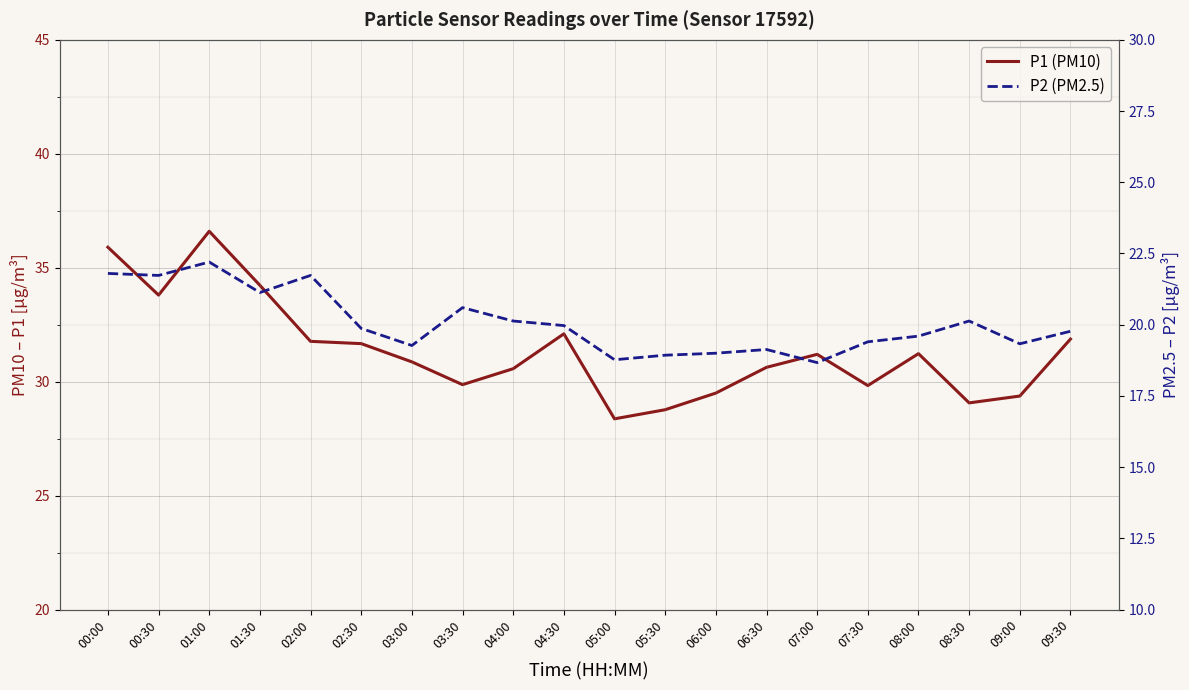

Does the chart display data point markers on the line(s)?

No